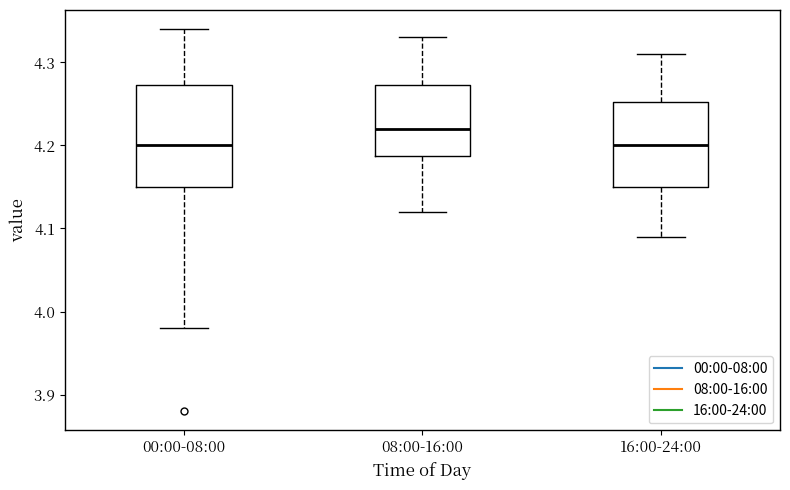

Reading left to right, transcribe this box plot: for each box, give where its median line is, the range the box spans, and where its two whiskers end, as read against the y-axis. The values are not printed on the chart, so give them approximately, as read against the axis.

00:00-08:00: median 4.20, box 4.15 to 4.27, whiskers 3.98 to 4.34
08:00-16:00: median 4.22, box 4.19 to 4.27, whiskers 4.12 to 4.33
16:00-24:00: median 4.20, box 4.15 to 4.25, whiskers 4.09 to 4.31